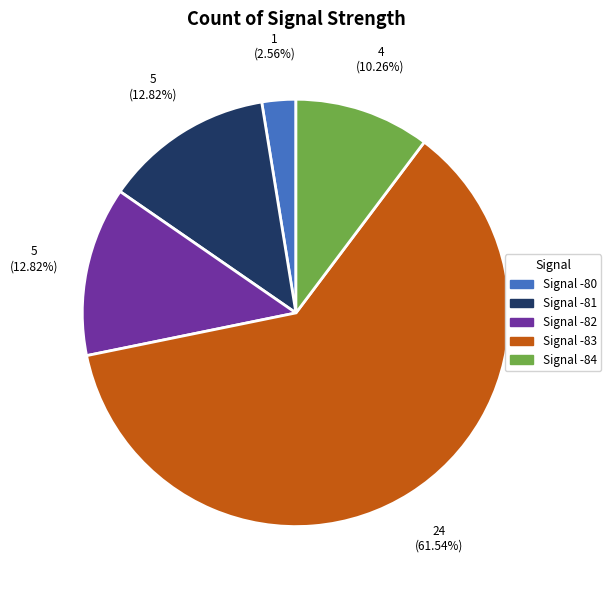

Is the sum of Signal -83 and Signal -82 greater than half?

Yes